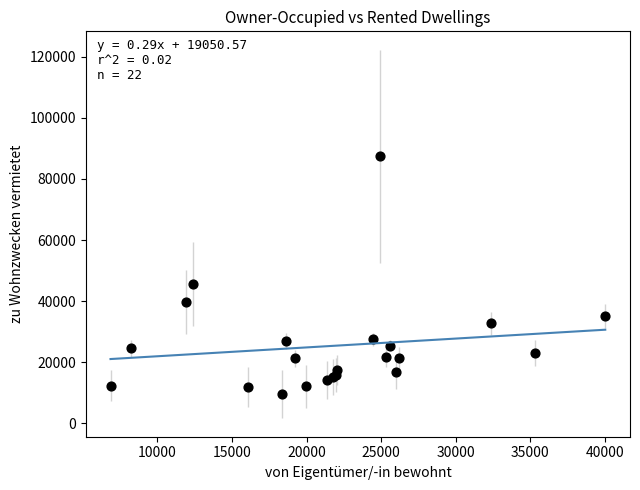

What Y value in the scatter plot is closest to 48453?

45563